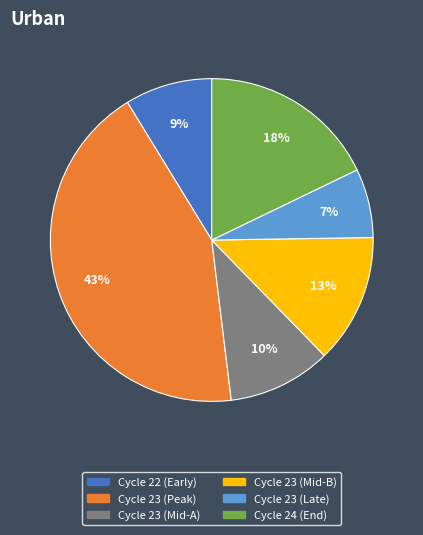

Is there a majority slice in this chart?

No